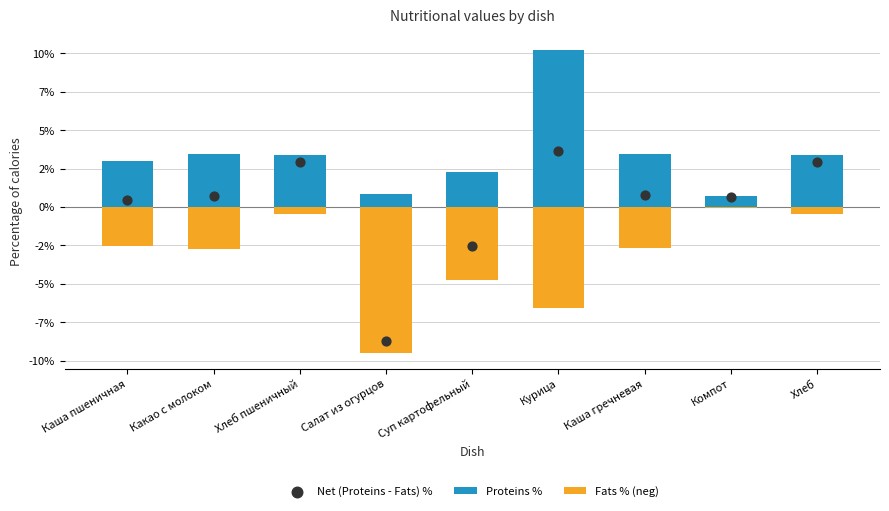

Which series has the largest Y range (max minus min)?

Net (Proteins - Fats) %